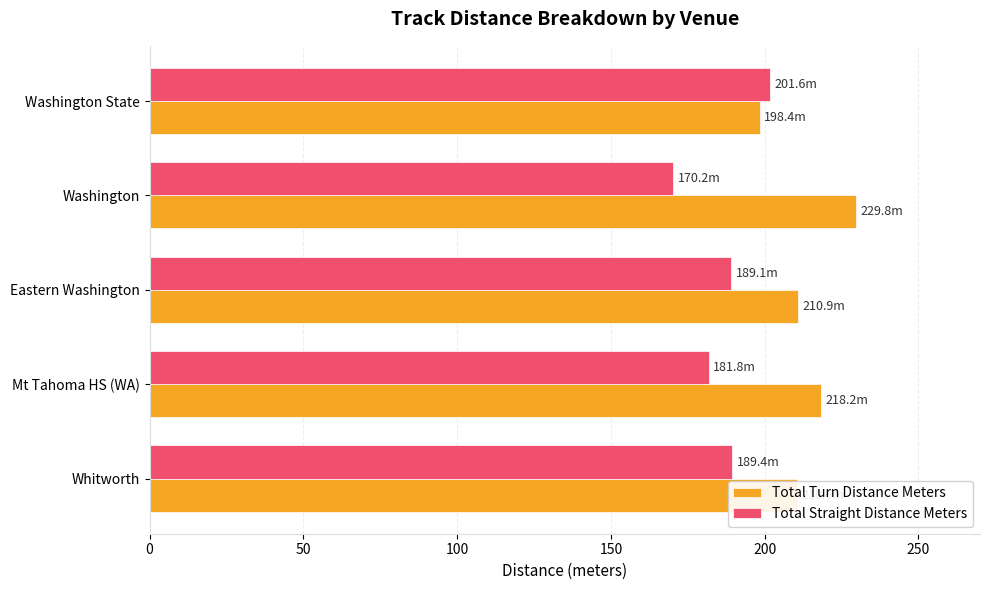

What is the difference between the maximum and minimum values in the Total Straight Distance Meters series?

31.4